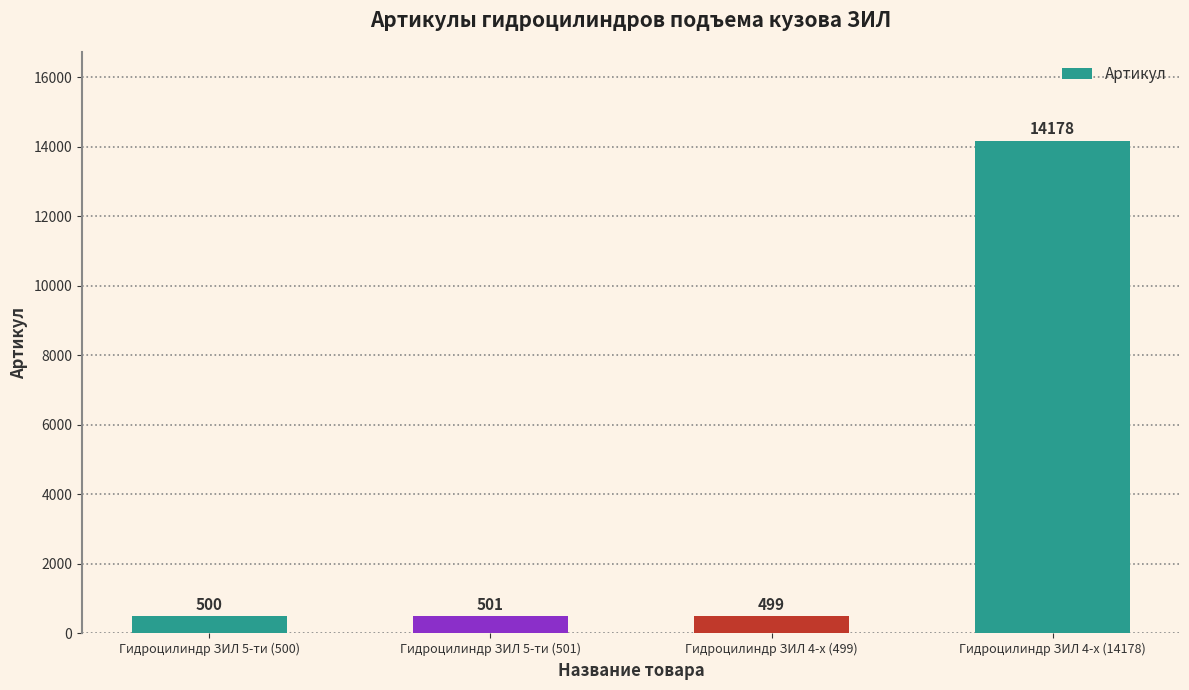

Reading left to right, list all the values displayed in this chart.

500	501	499	14178